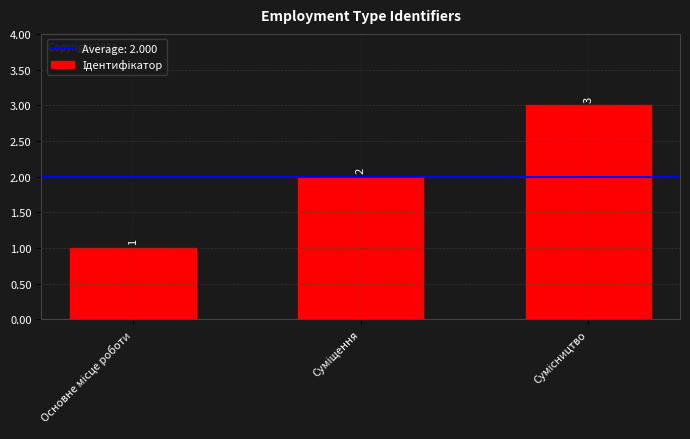

How many bars are there in total?

3